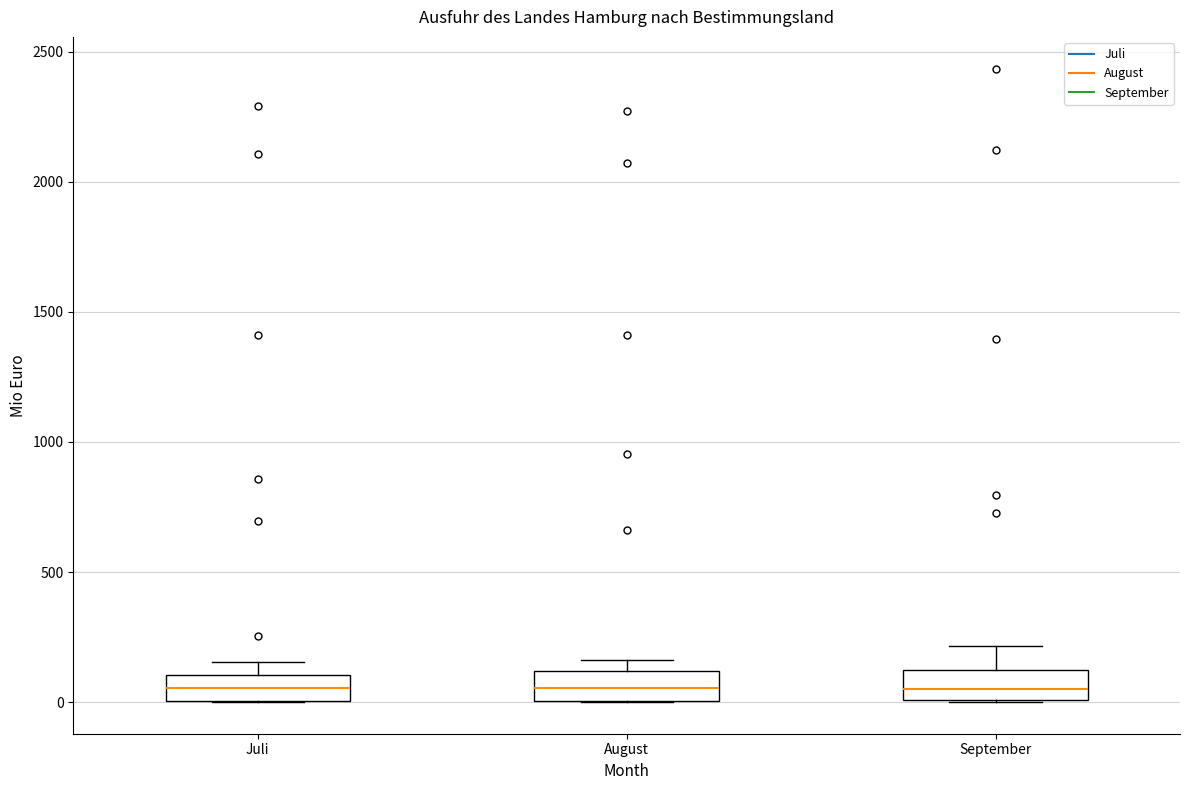

Where is the upper edge of the box for Juli on the y-axis? The values are not printed on the chart, so give them approximately, as read against the axis.

100